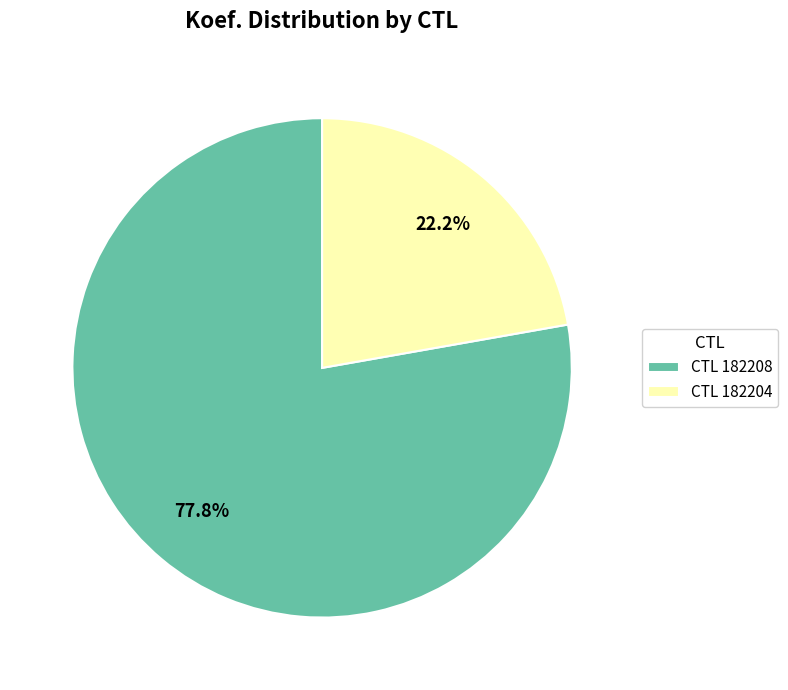

Rank the categories by value from highest to lowest.

CTL 182208, CTL 182204